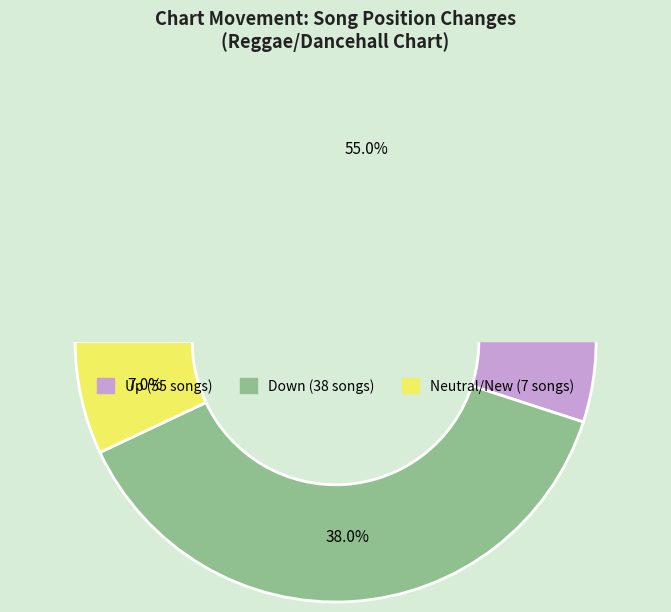

Which category has the biggest portion of the pie?

up